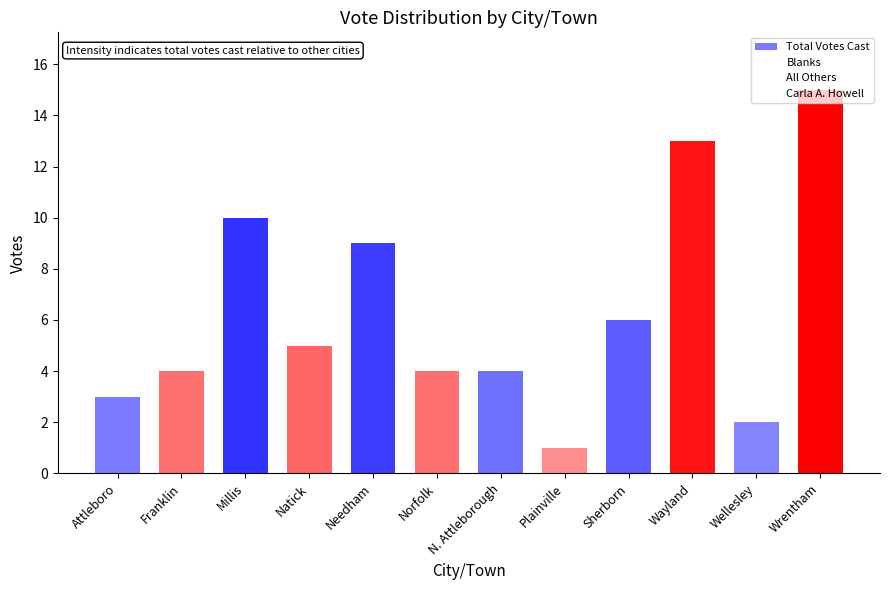

How many bars are there in total?

12